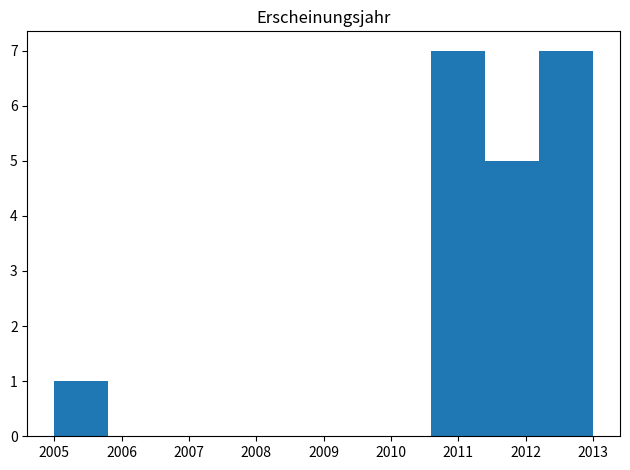

Reading left to right, list every bar in this chart as the range it spans on the x-axis followed by its height. The values are not printed on the chart, so give them approximately, as read against the axis.

2005.0 to 2005.8: 1
2005.8 to 2006.6: 0
2006.6 to 2007.4: 0
2007.4 to 2008.2: 0
2008.2 to 2009.0: 0
2009.0 to 2009.8: 0
2009.8 to 2010.6: 0
2010.6 to 2011.4: 7
2011.4 to 2012.2: 5
2012.2 to 2013.0: 7